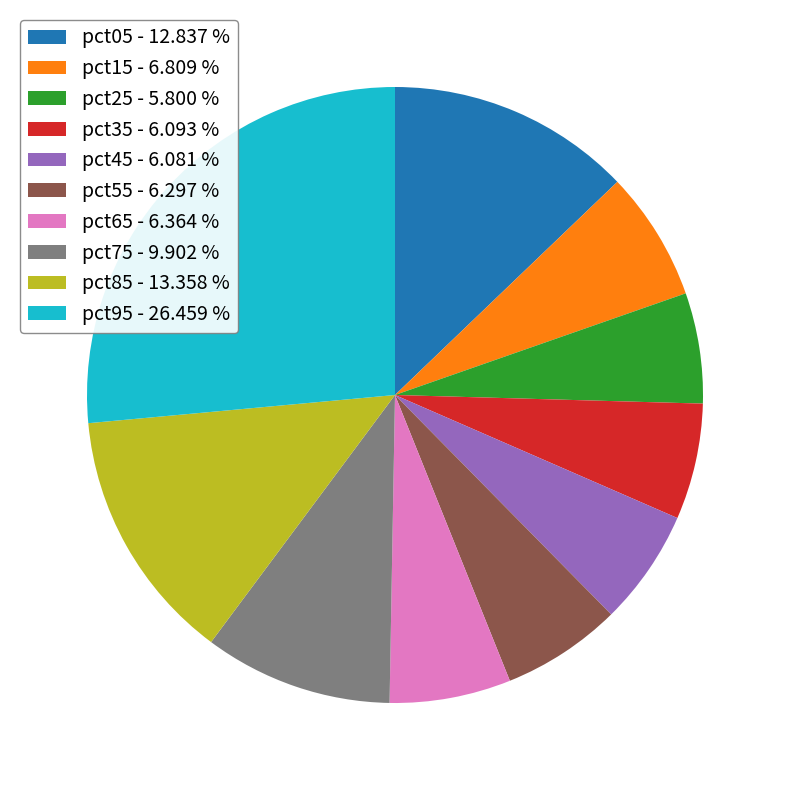

Between pct45 - 6.081 % and pct05 - 12.837 %, which is larger?

pct05 - 12.837 %